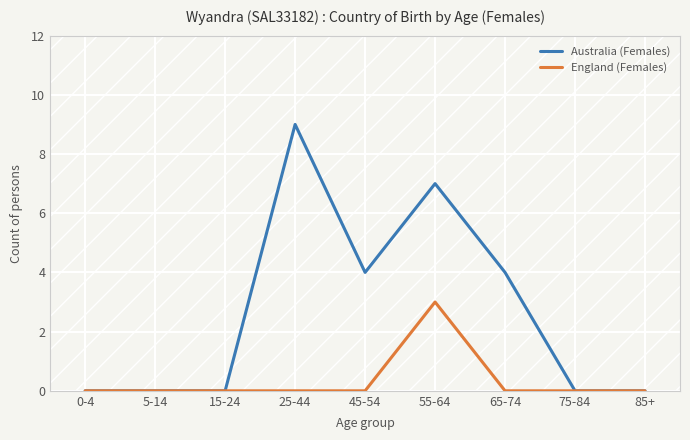

At which label does England (Females) reach its peak?

55-64